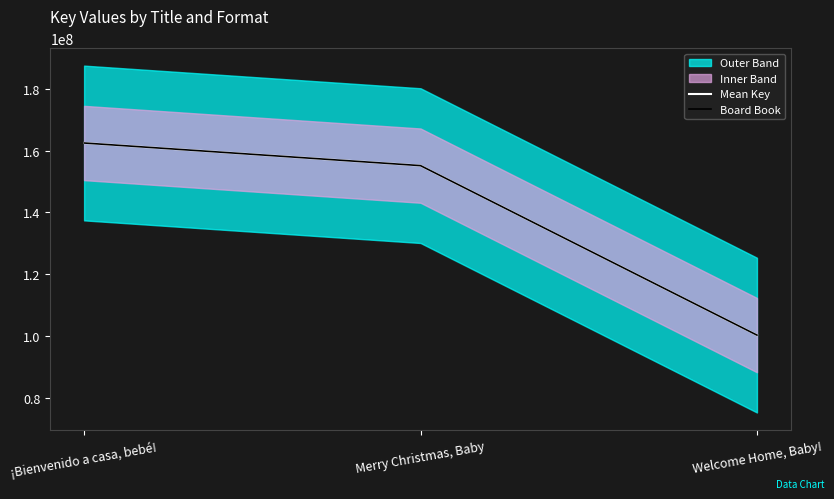

Does the chart display data point markers on the line(s)?

No